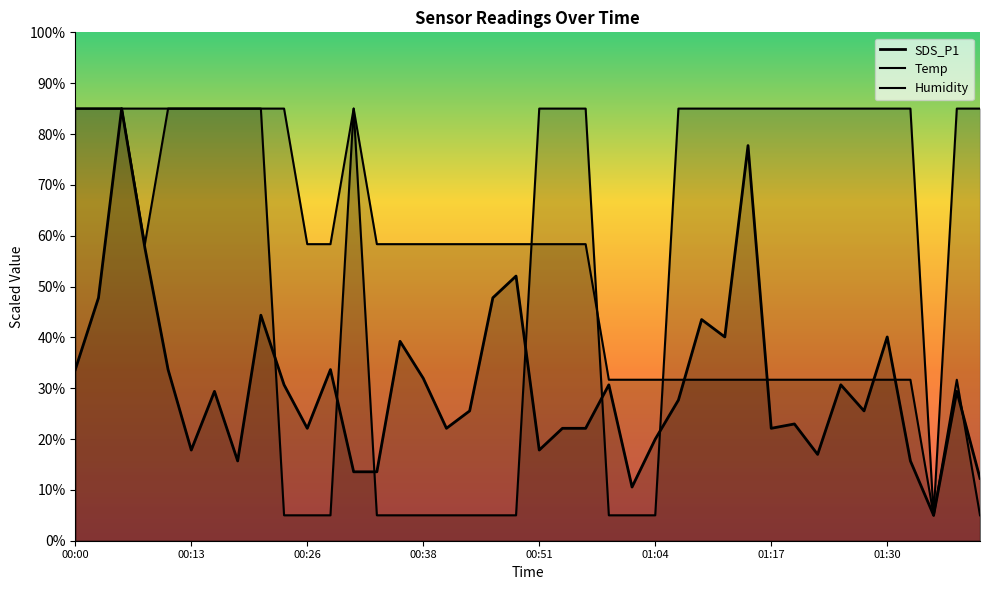

How many values in the Temp series exceed 58?

23